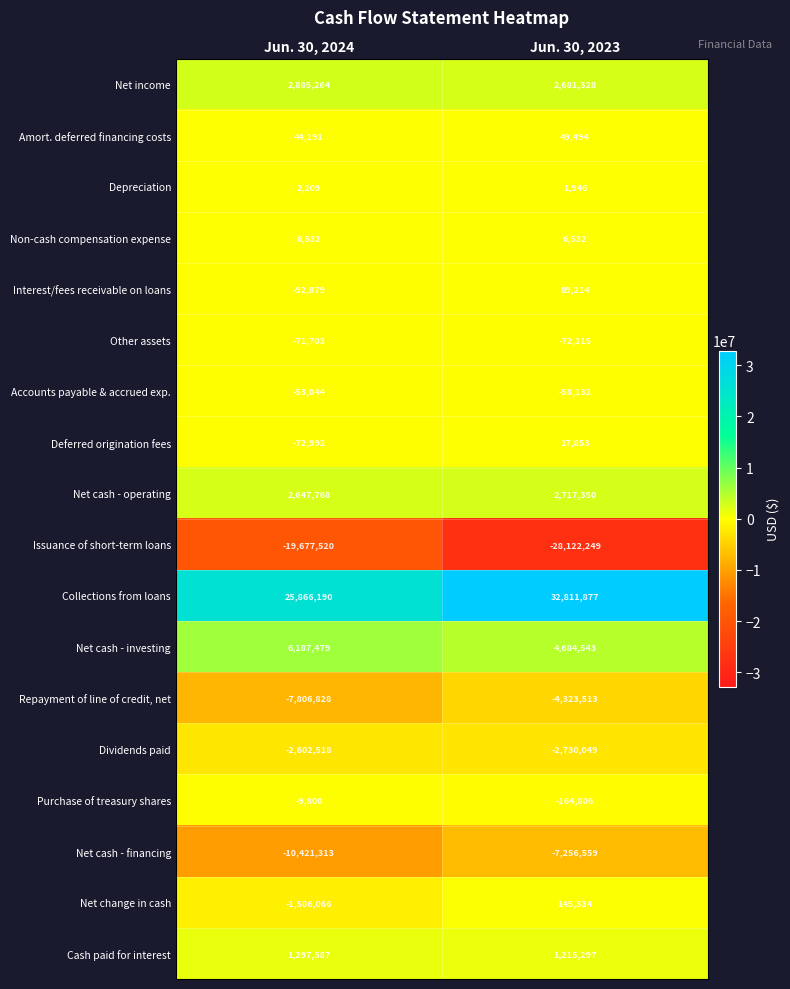

Which series has the largest total across all categories?

Collections from loans